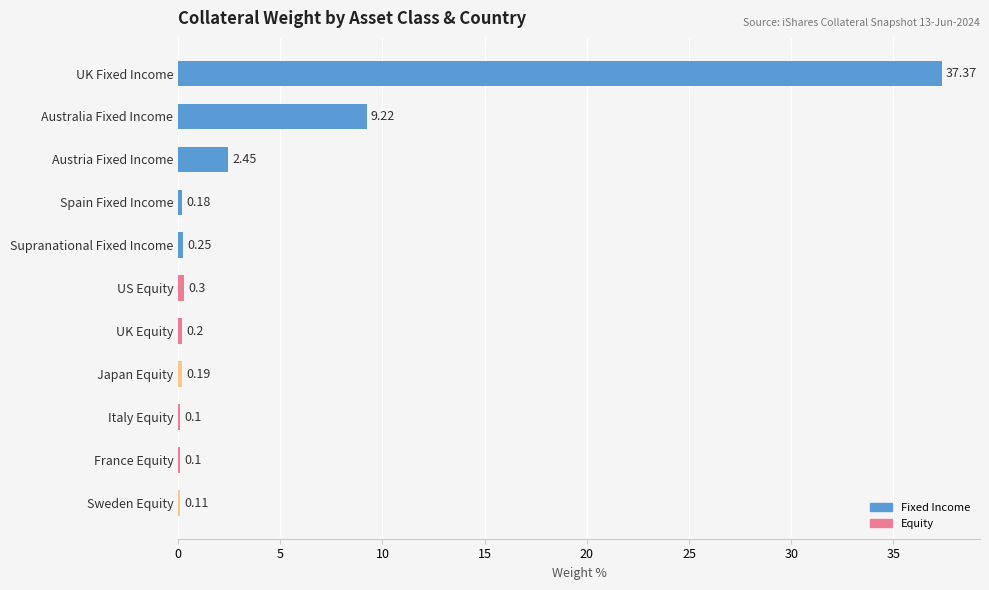

Which label corresponds to the largest value in the chart?

UK Fixed Income